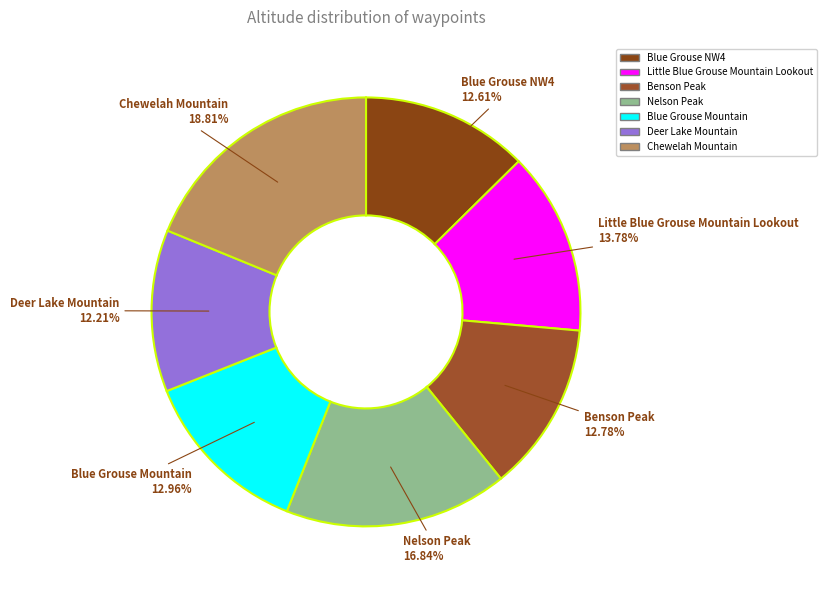

Count the number of slices in the pie.

7